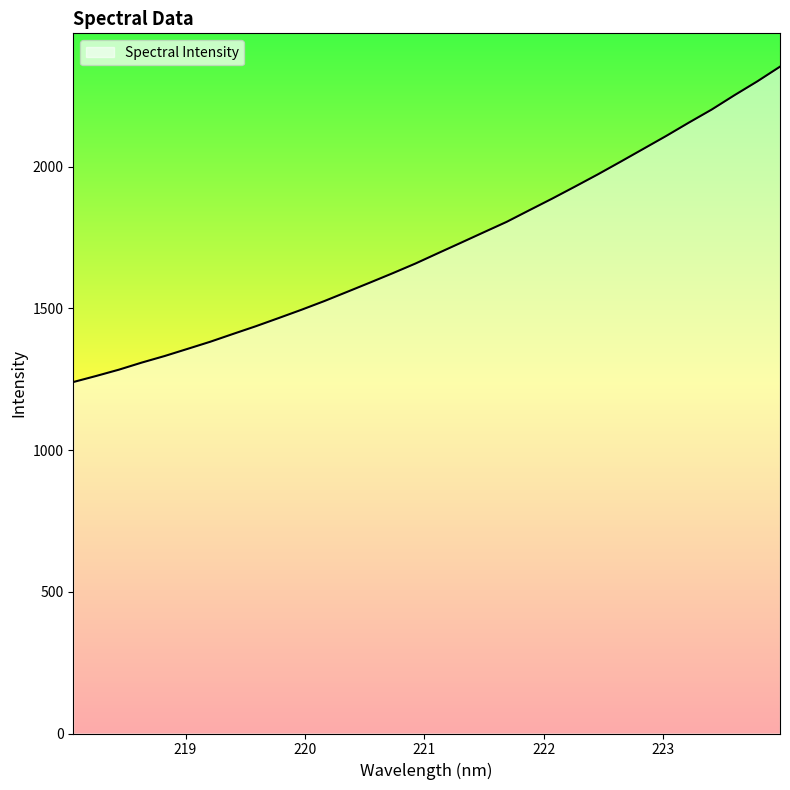

Which category has the lowest value across all series?

218.0596